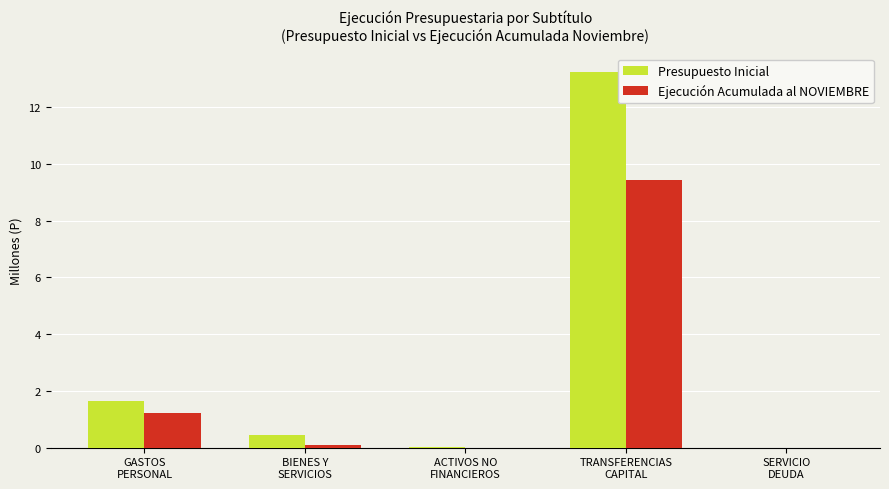

What is the greatest value displayed?

13.2